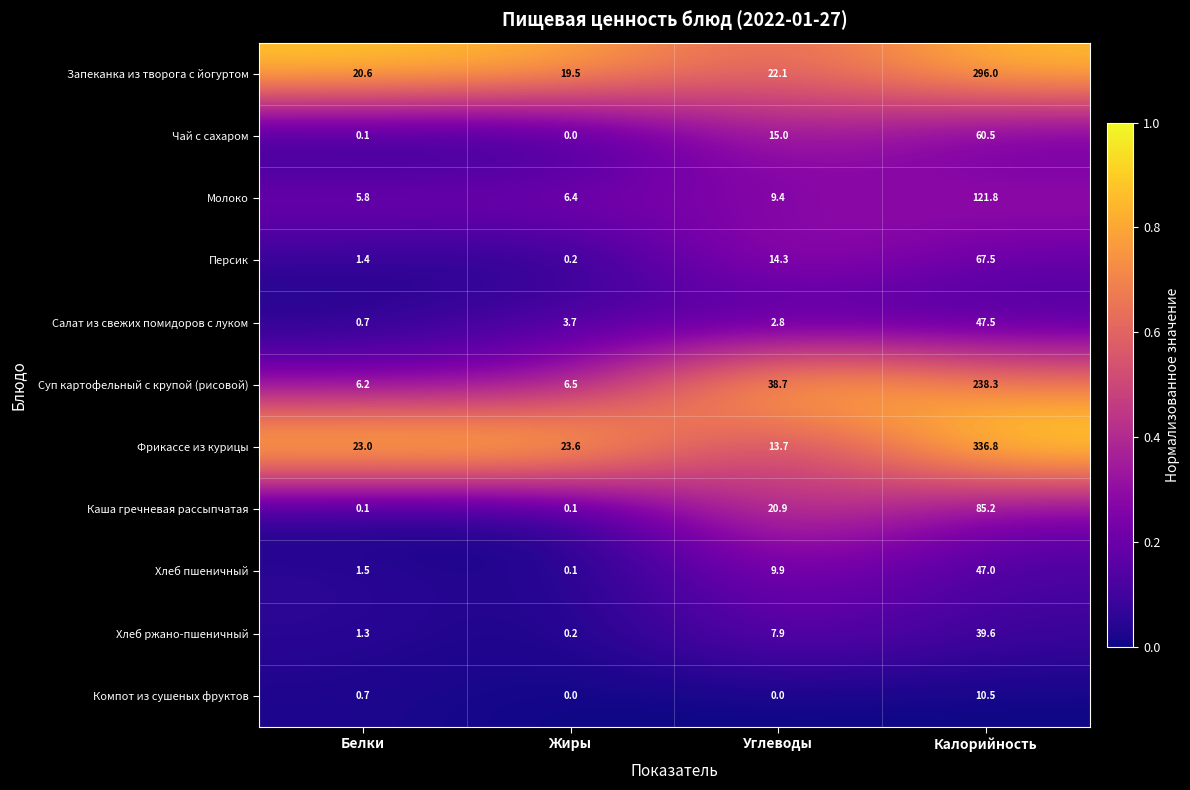

Which series changed the most between Белки and Калорийность?

Фрикассе из курицы